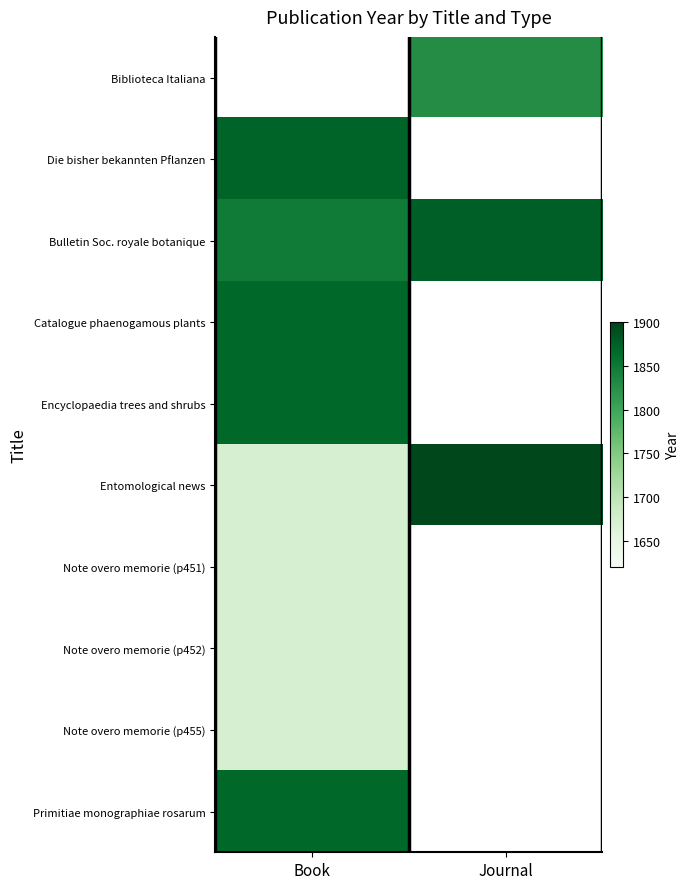

List the series in order of their peak value, highest first.

Biblioteca Italiana, Entomological news, Bulletin Soc. royale botanique, Die bisher bekannten Pflanzen, Catalogue phaenogamous plants, Encyclopaedia trees and shrubs, Primitiae monographiae rosarum, Note overo memorie (p451), Note overo memorie (p452), Note overo memorie (p455)